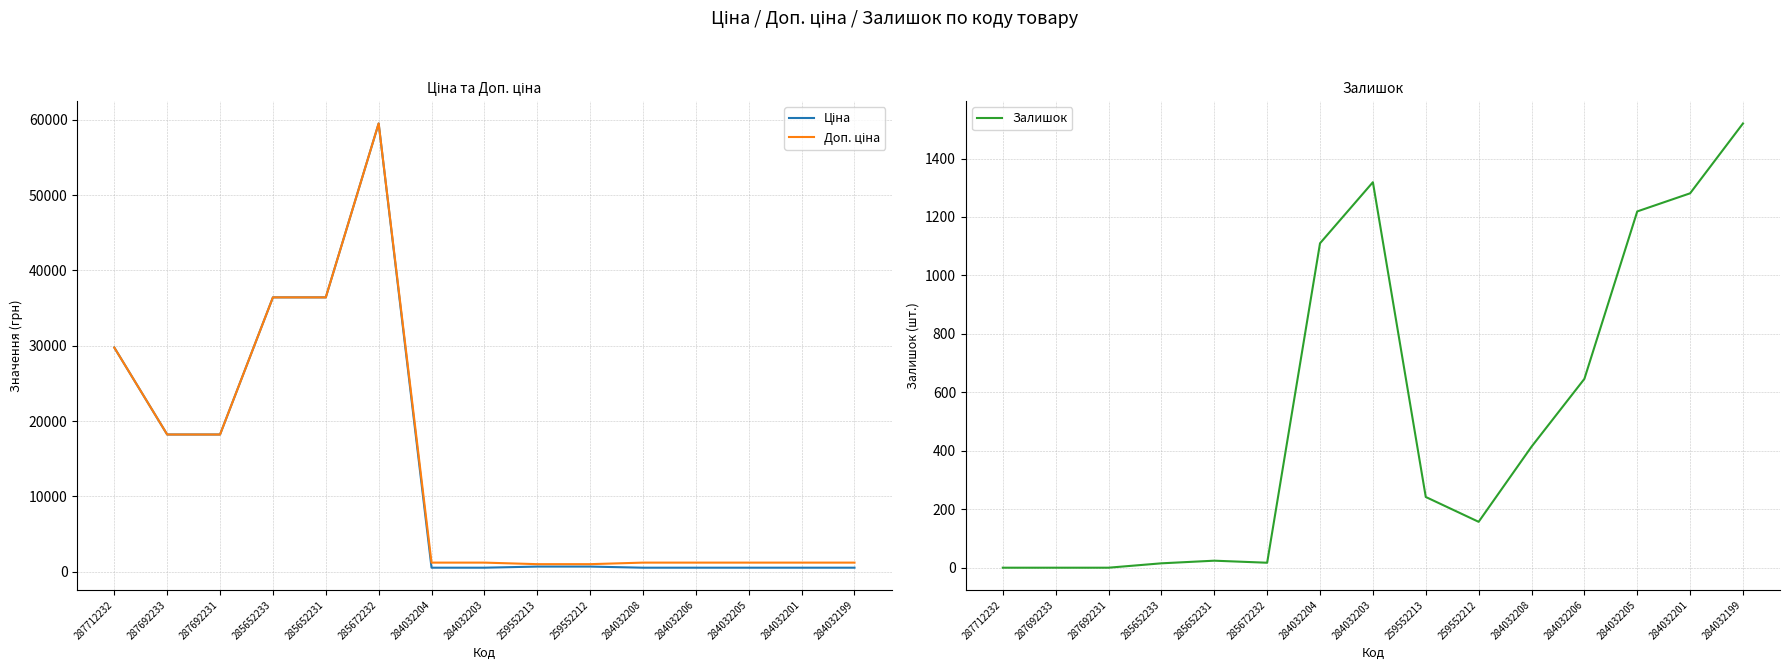

What is the spread (max minus min) of values at 284032208?

783.0